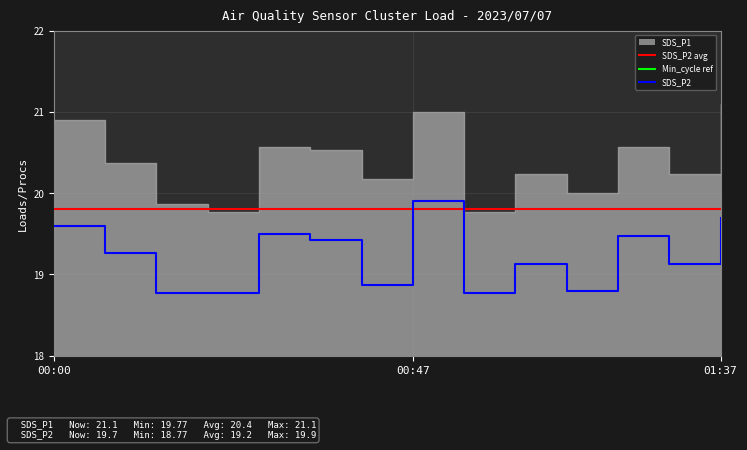

True or false: SDS_P2 avg has more than 2 points higher than both neighbors.

False